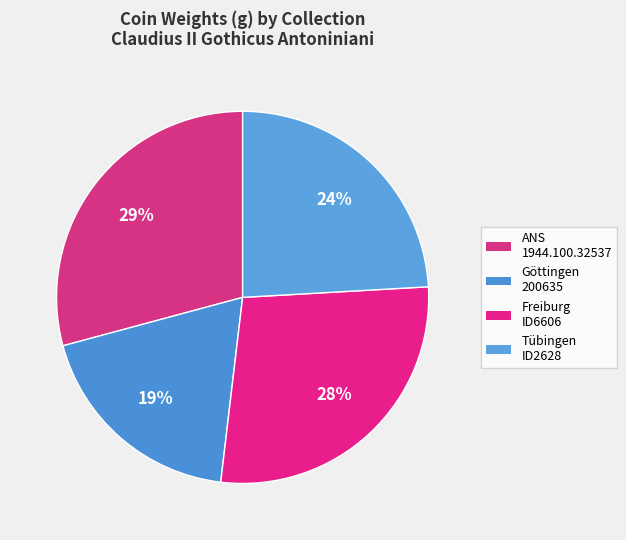

How many slices are in this pie chart?

4